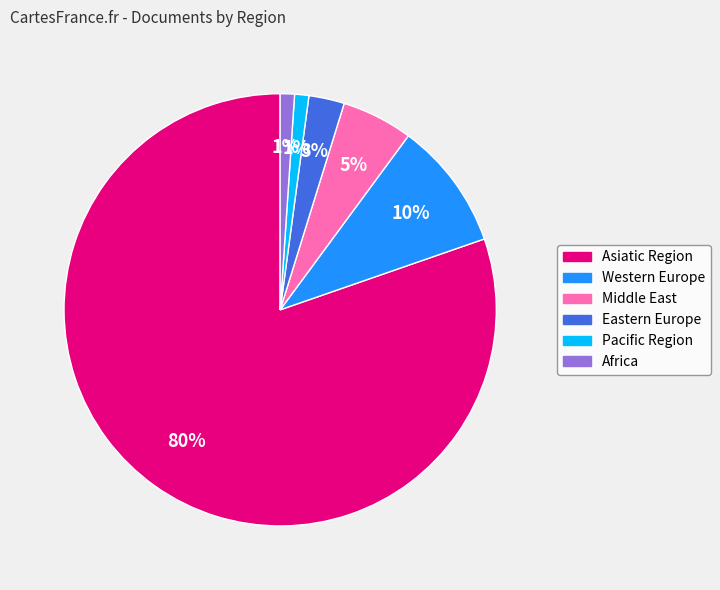

Which has a higher value, Asiatic Region or Western Europe?

Asiatic Region